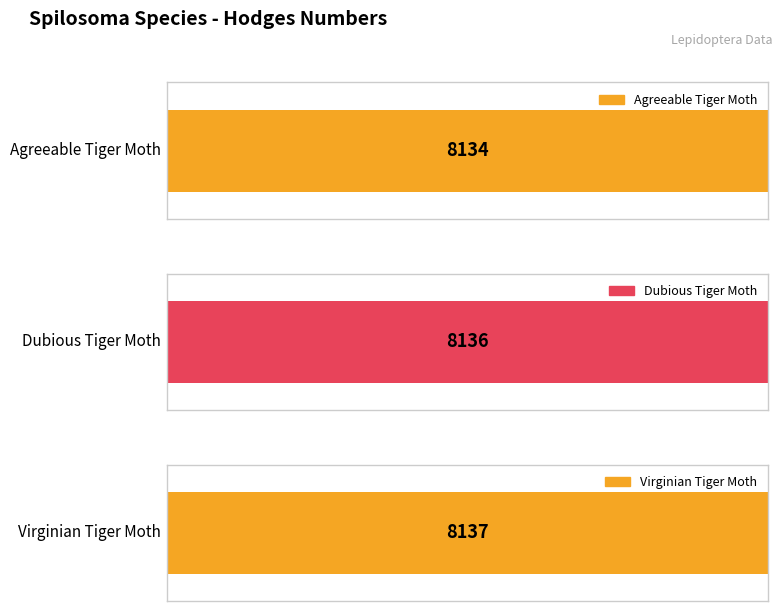

What is the value of the 3rd bar from the left?

8137